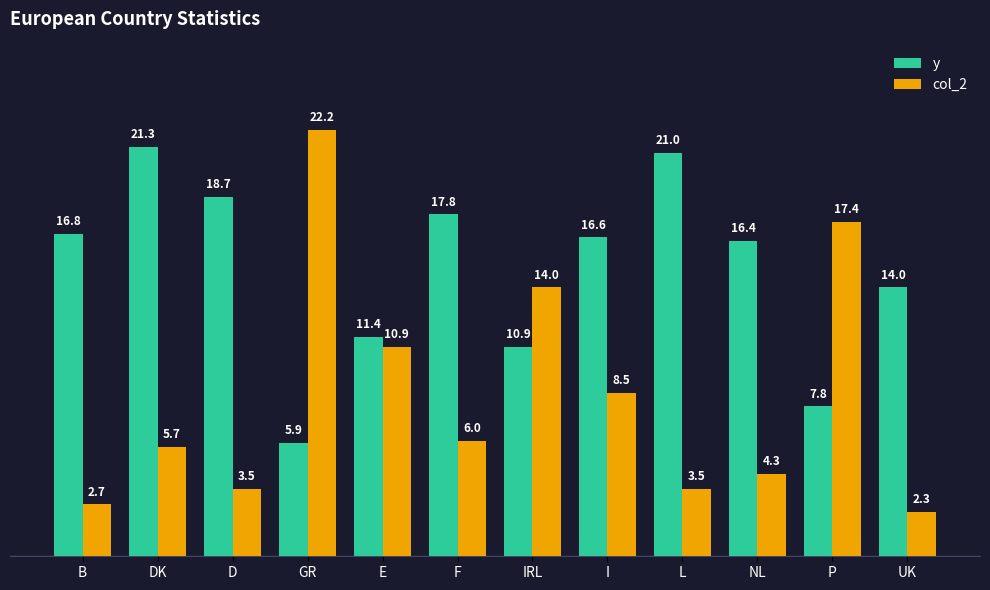

How many distinct data groups are displayed?

2